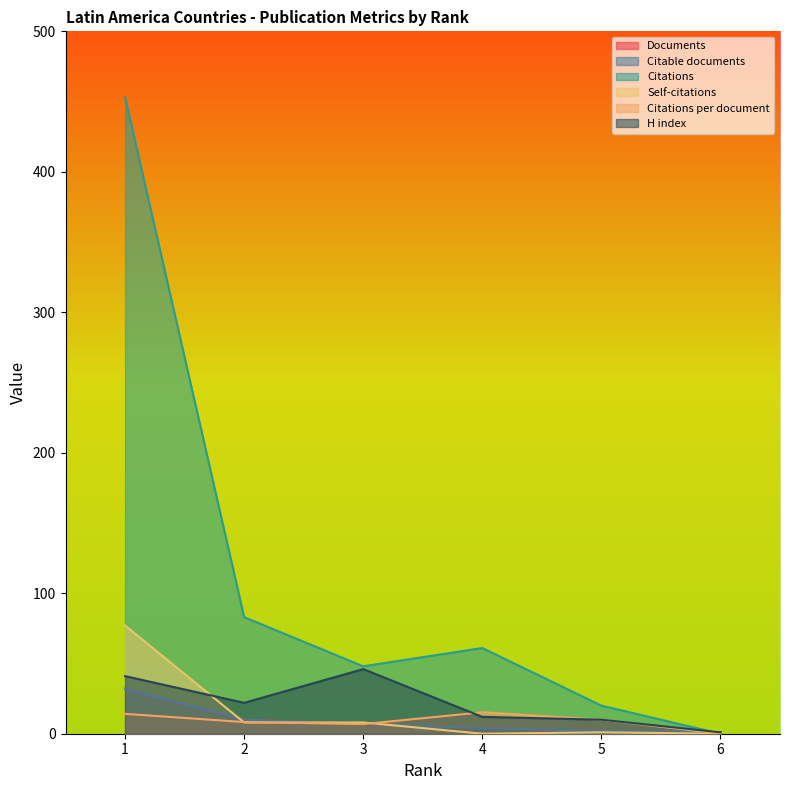

After their last crossing, which series has the higher values: Citations per document or Citable documents?

Citable documents